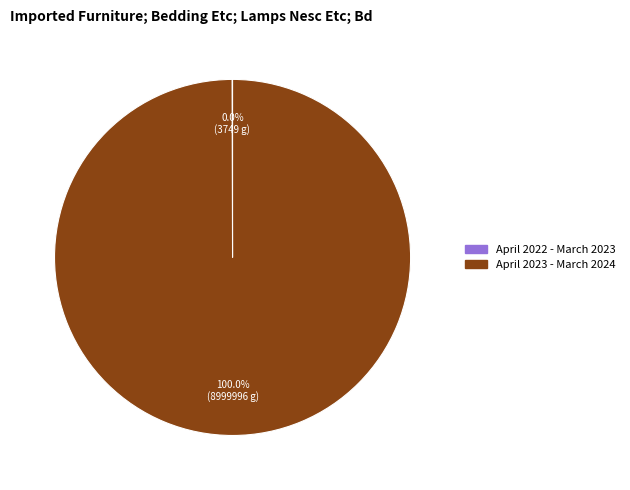

To the nearest percent, what is the difference between the largest and smallest slice percentages?

100%